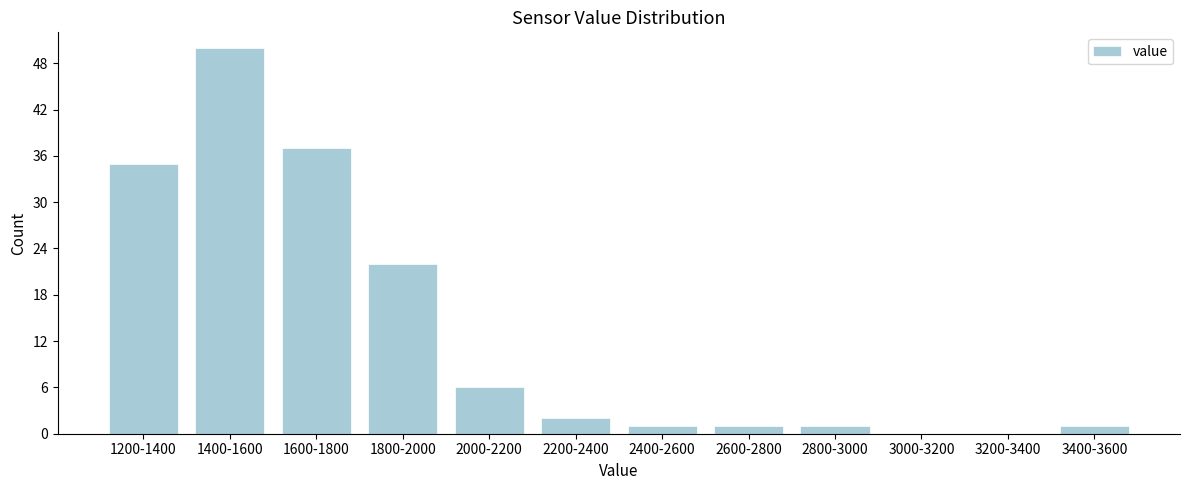

Where is the data nearest to the value 25?

1800-2000